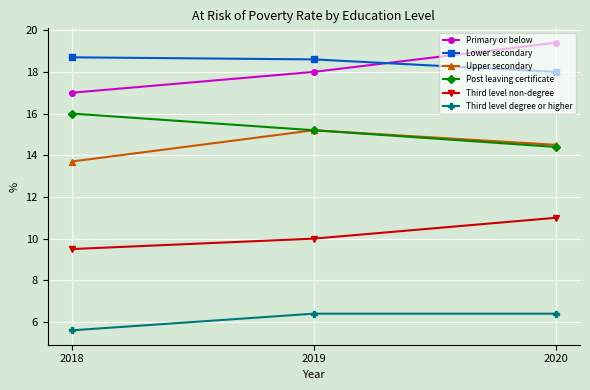

Where does the Upper secondary series first go above 14?

2019